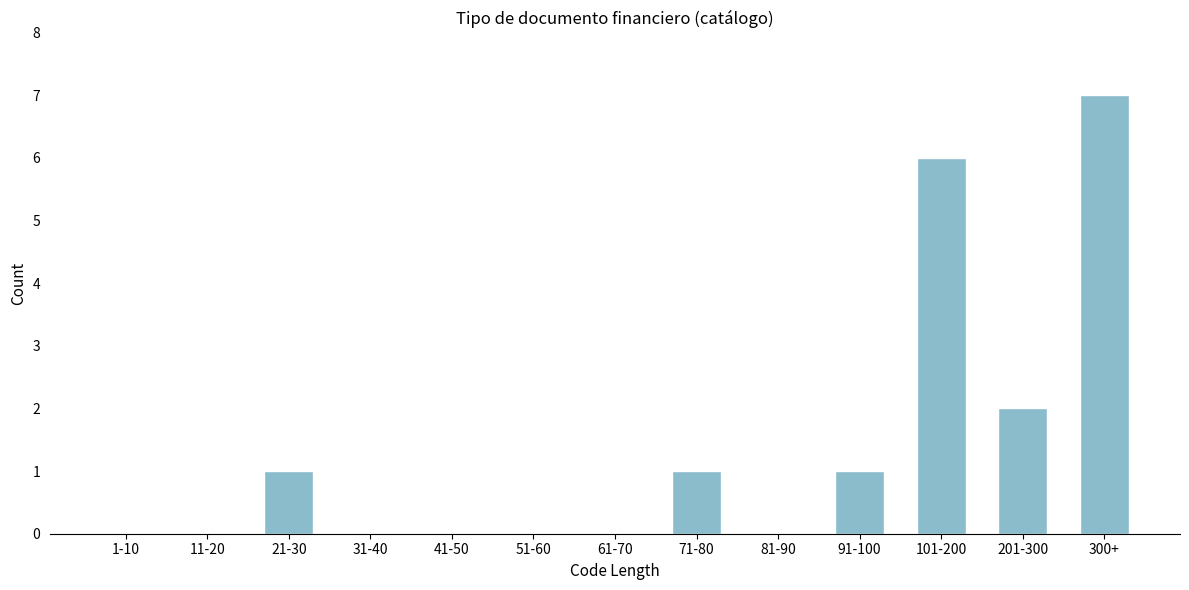

Reading left to right, list all the values displayed in this chart.

1-10=0	11-20=0	21-30=1	31-40=0	41-50=0	51-60=0	61-70=0	71-80=1	81-90=0	91-100=1	101-200=6	201-300=2	300+=7